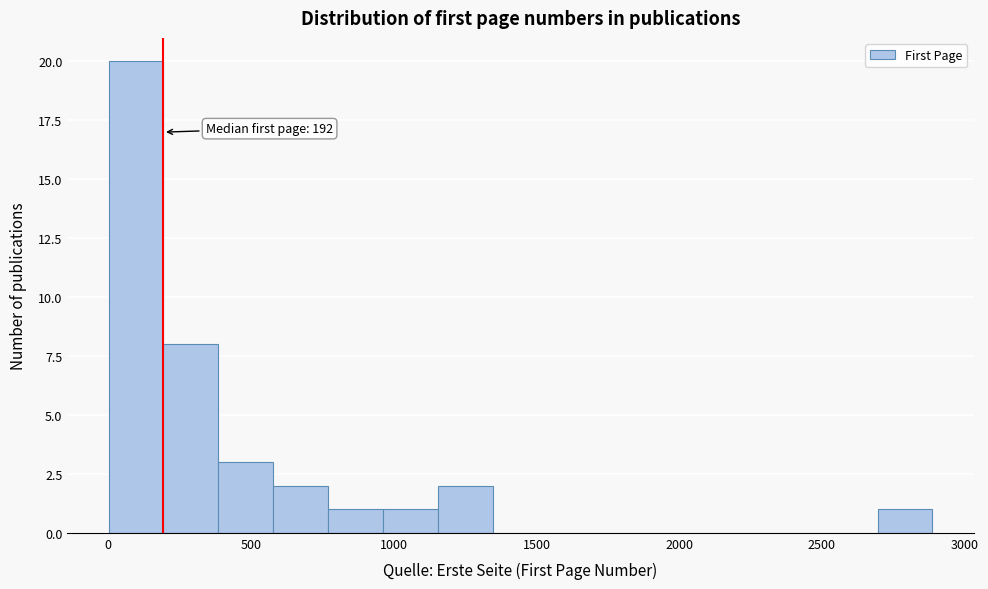

Read against the x-axis, roughly where is the centre of the tallest bar?

100